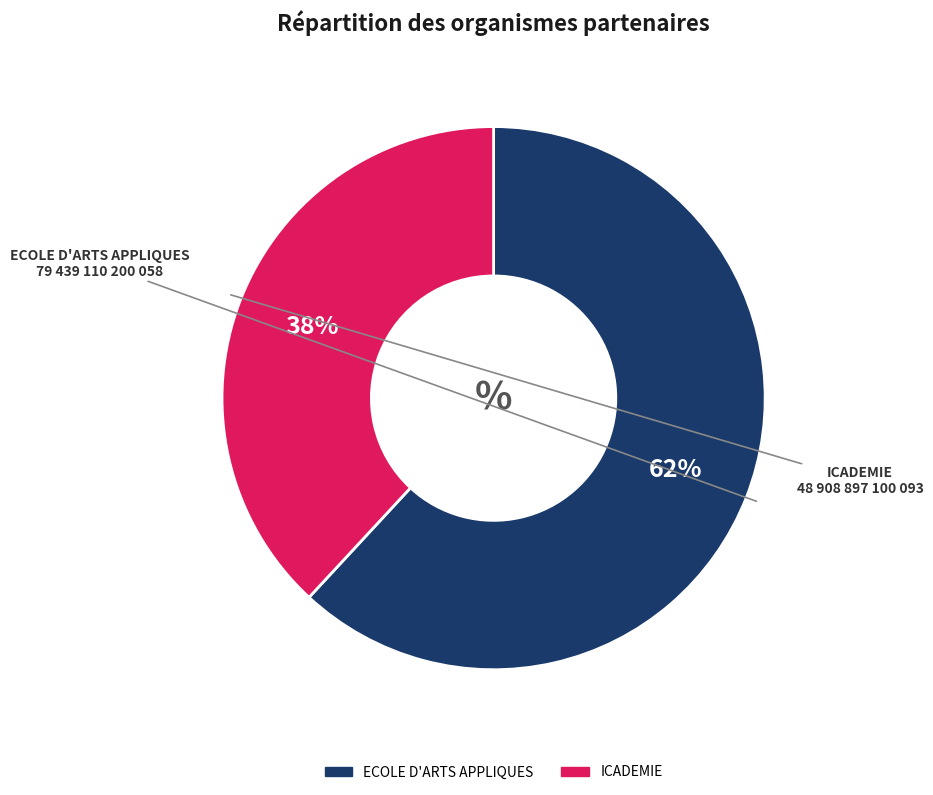

Is it true that ECOLE D'ARTS APPLIQUES is 49% of the pie?

False